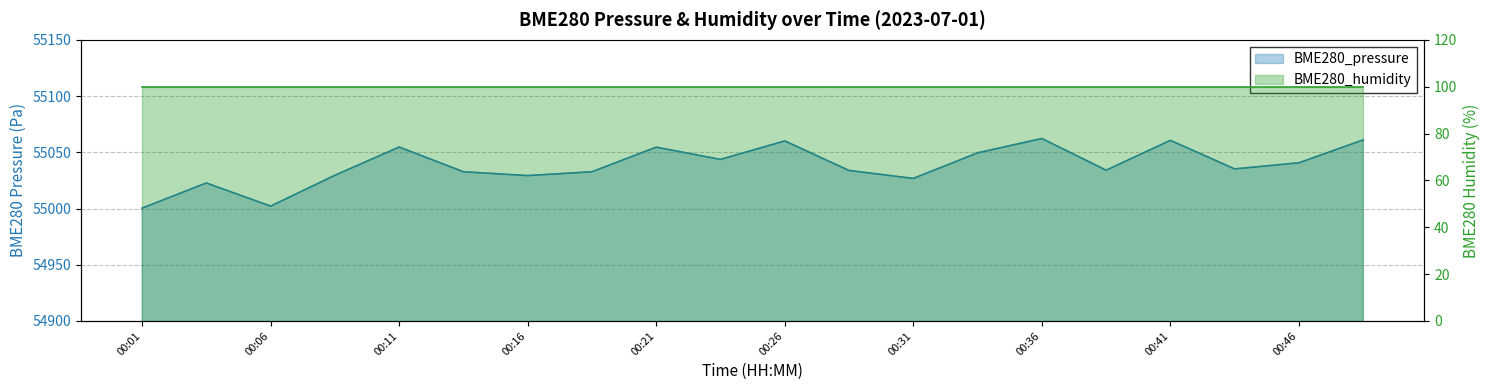

Where is the data nearest to the value 55031?

00:08